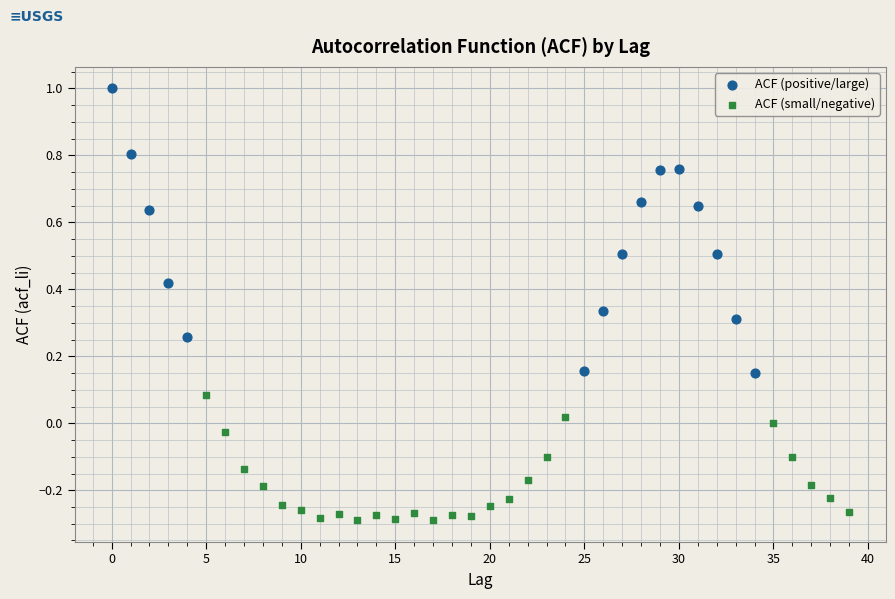

Which series contains the lowest Y value?

ACF (small/negative)